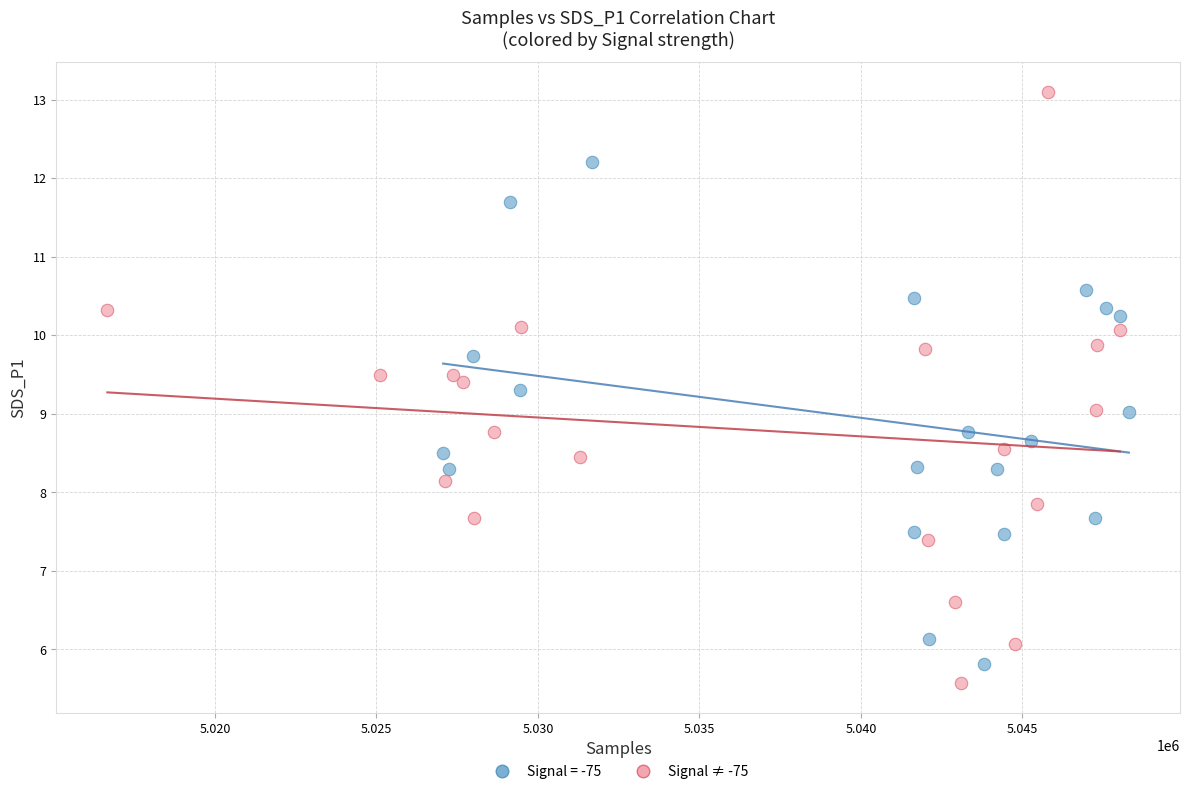

Which series has the largest Y range (max minus min)?

Signal ≠ -75